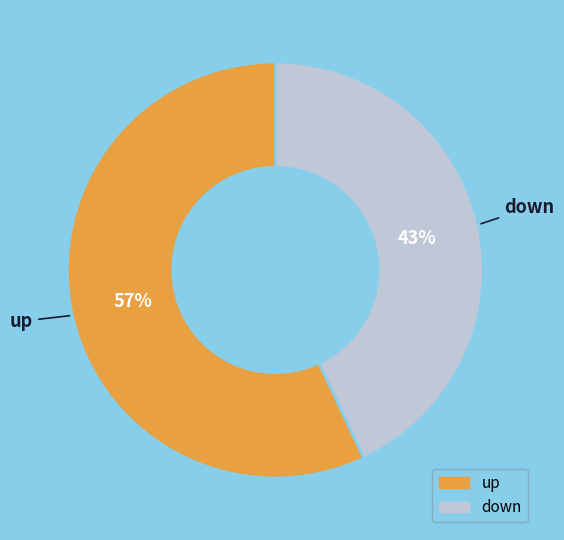

To the nearest percent, what is the average slice percentage?

50%